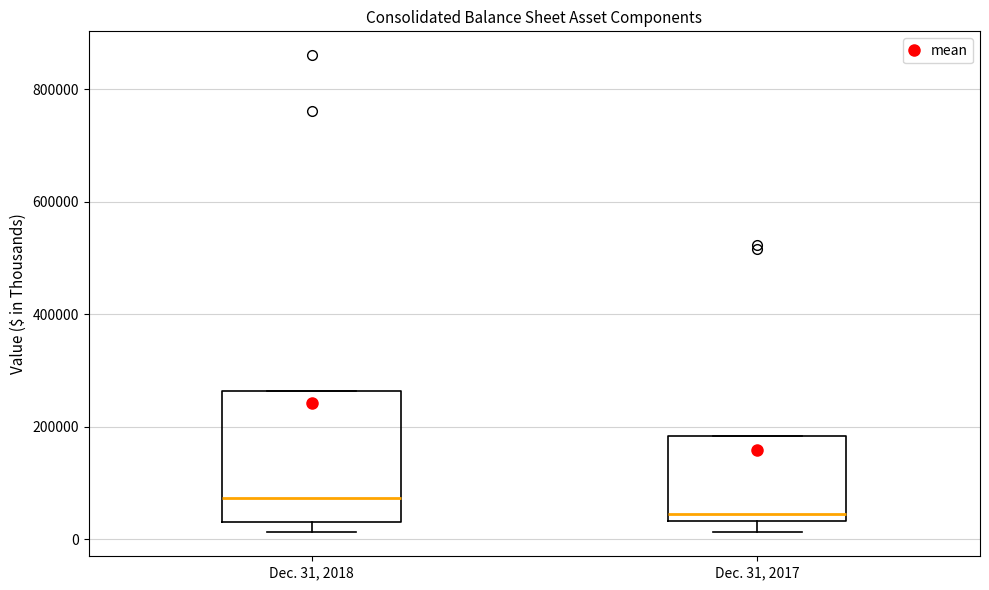

Where is the lower edge of the box for Dec. 31, 2018 on the y-axis? The values are not printed on the chart, so give them approximately, as read against the axis.

40000